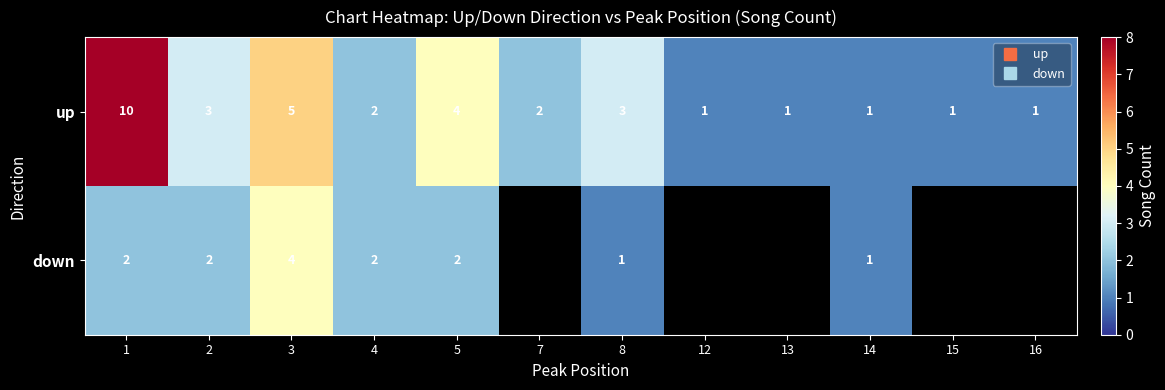

The up series shows 3.0 at 8. True or false?

True